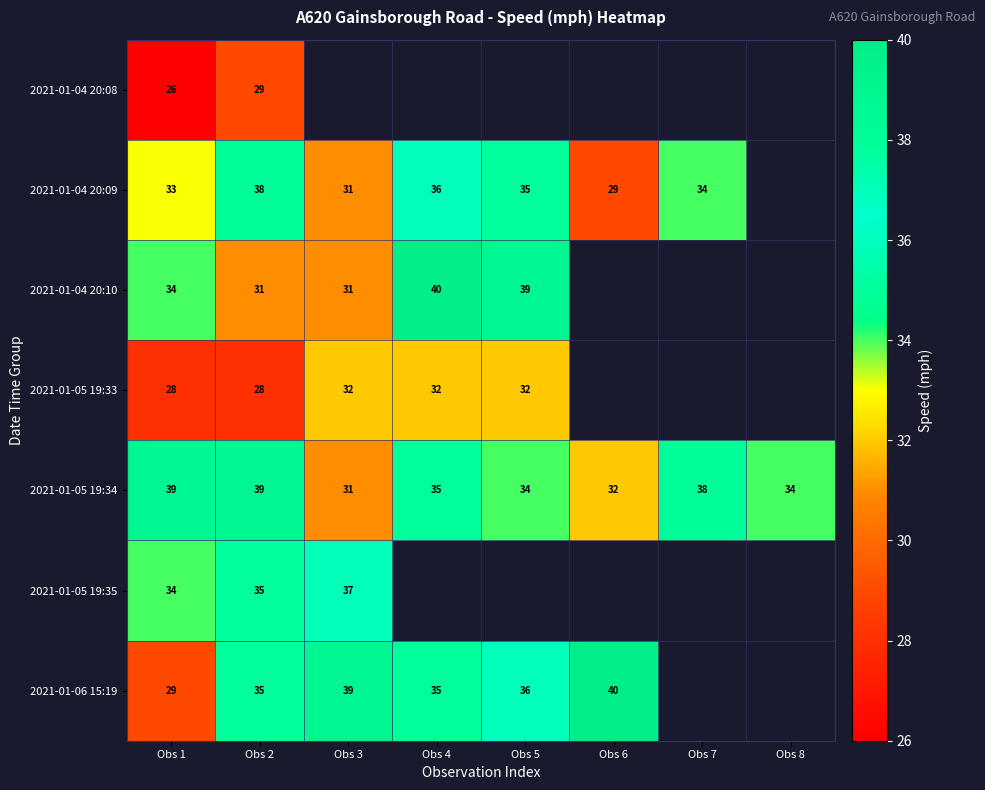

At how many categories does at least one series exceed 33?

8